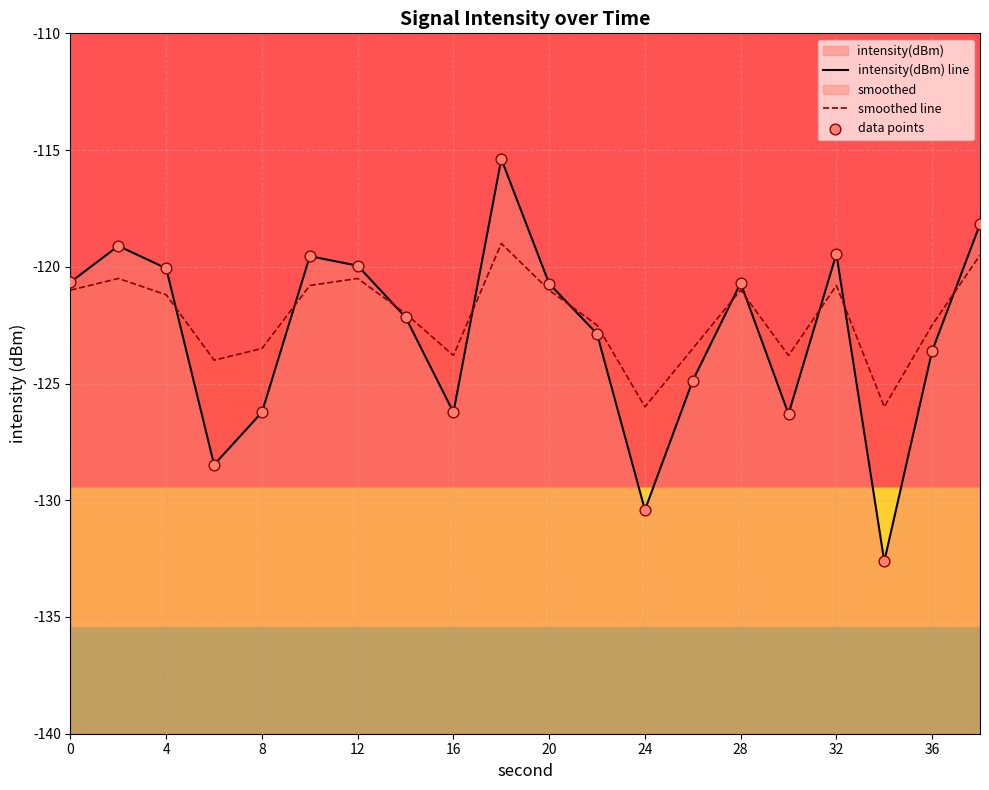

Which series reaches the maximum Y coordinate?

intensity(dBm) line